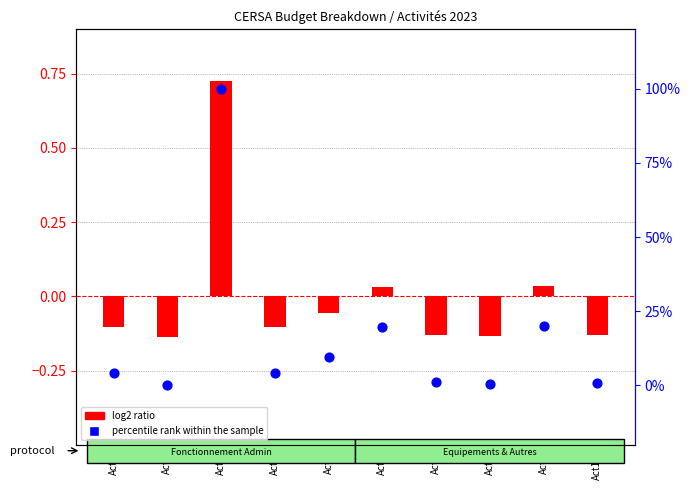

What is the total value across all series at Act4?

4.1